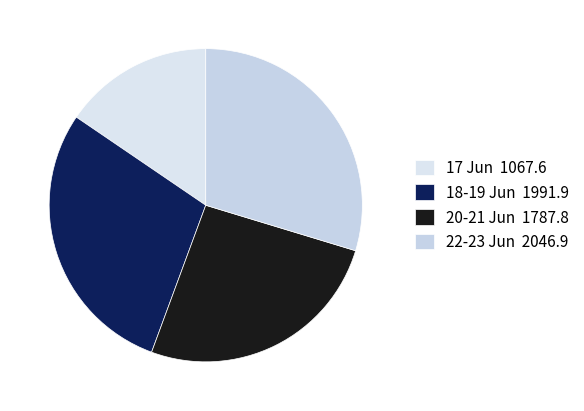

What is the smallest slice in the pie chart?

17 Jun 1067.6